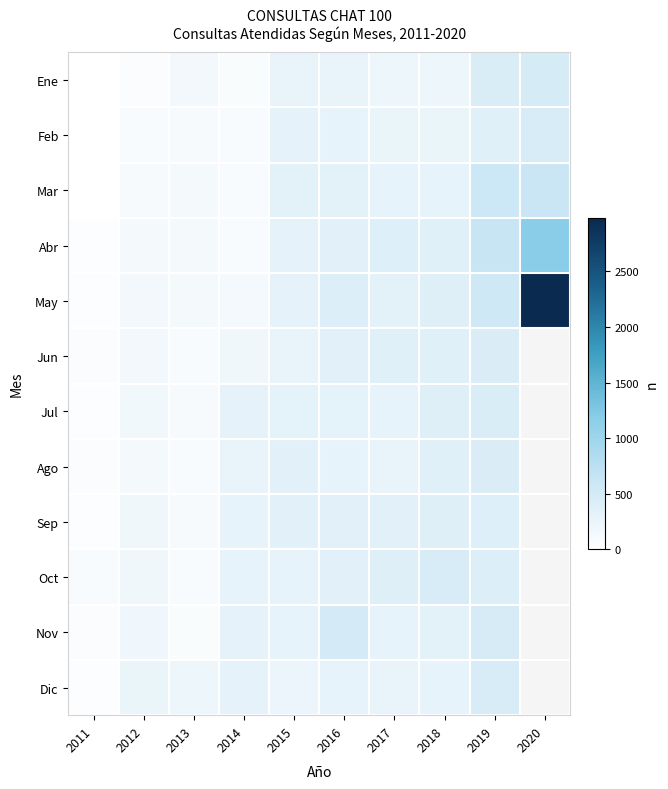

Which category has the lowest value in the Oct series?

2011